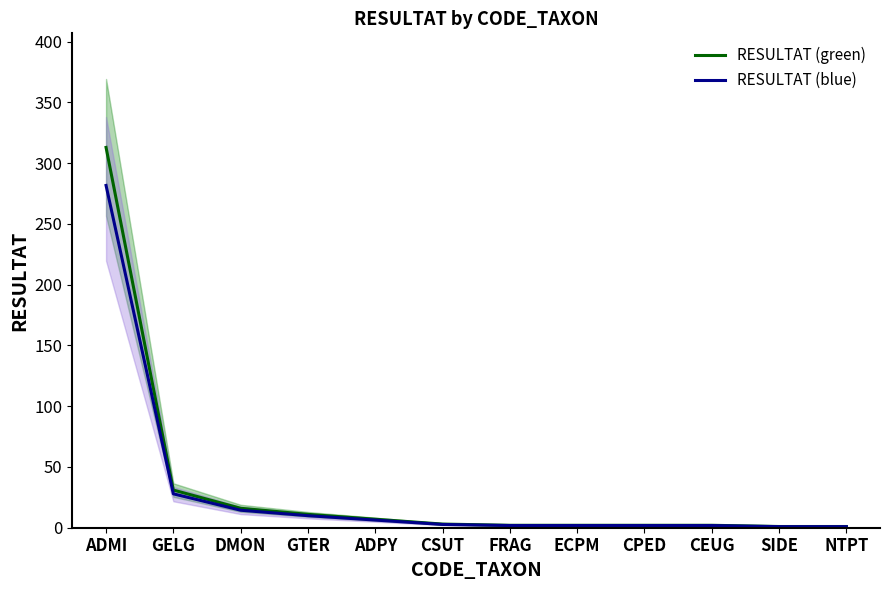

The RESULTAT (green) series shows 3.2 at CEUG. True or false?

False